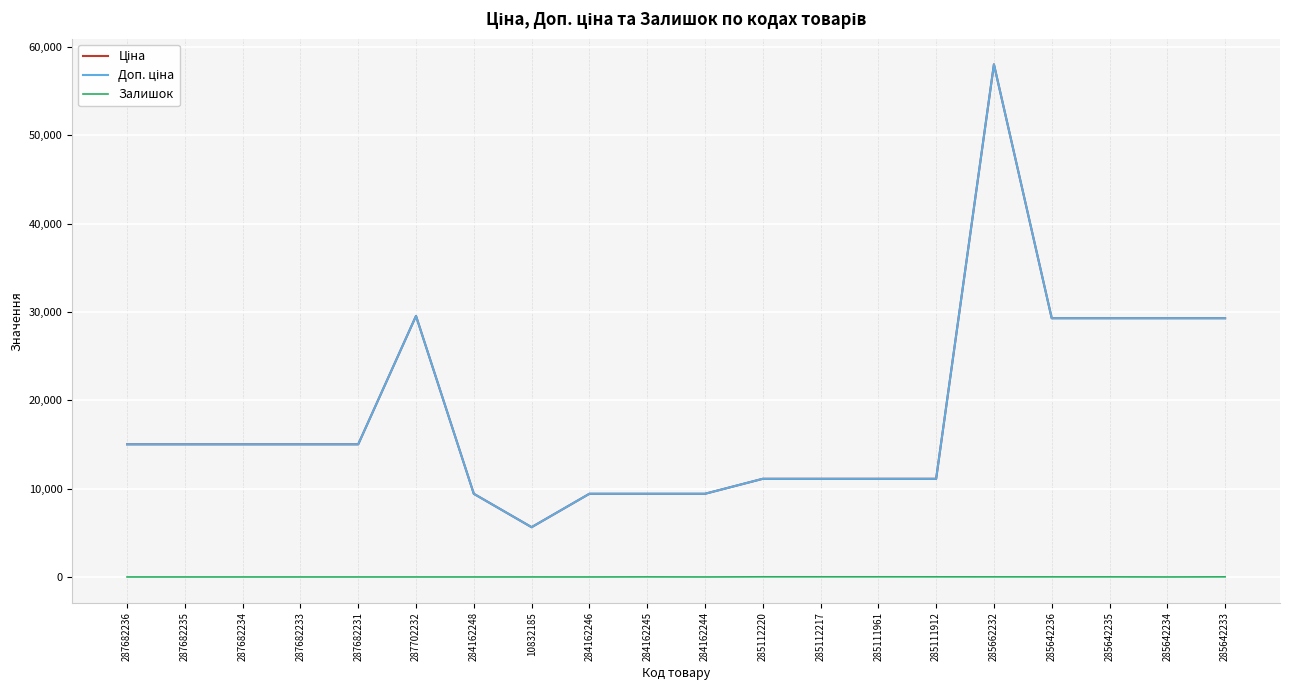

Is this an area chart (filled region under the line)?

No